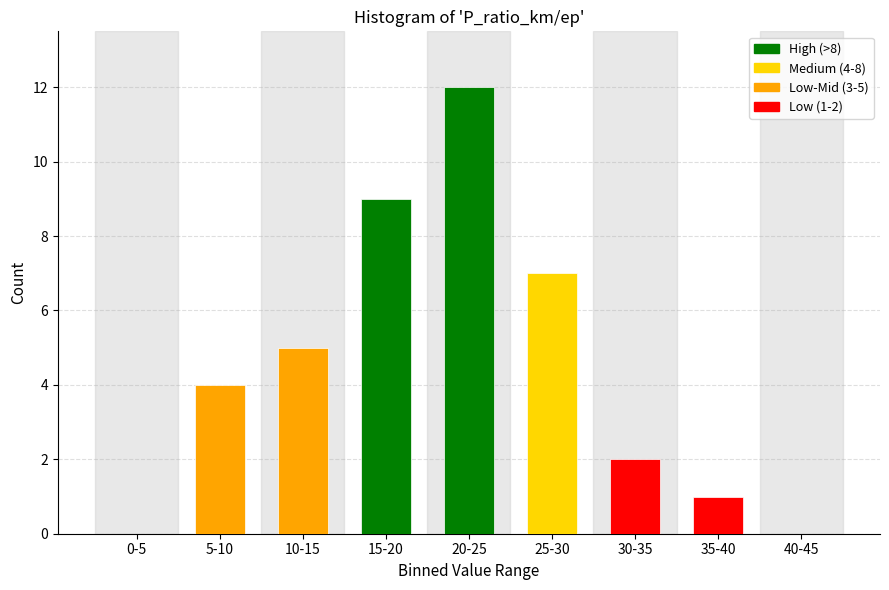

Reading left to right, list all the values displayed in this chart.

0-5=0	5-10=4	10-15=5	15-20=9	20-25=12	25-30=7	30-35=2	35-40=1	40-45=0